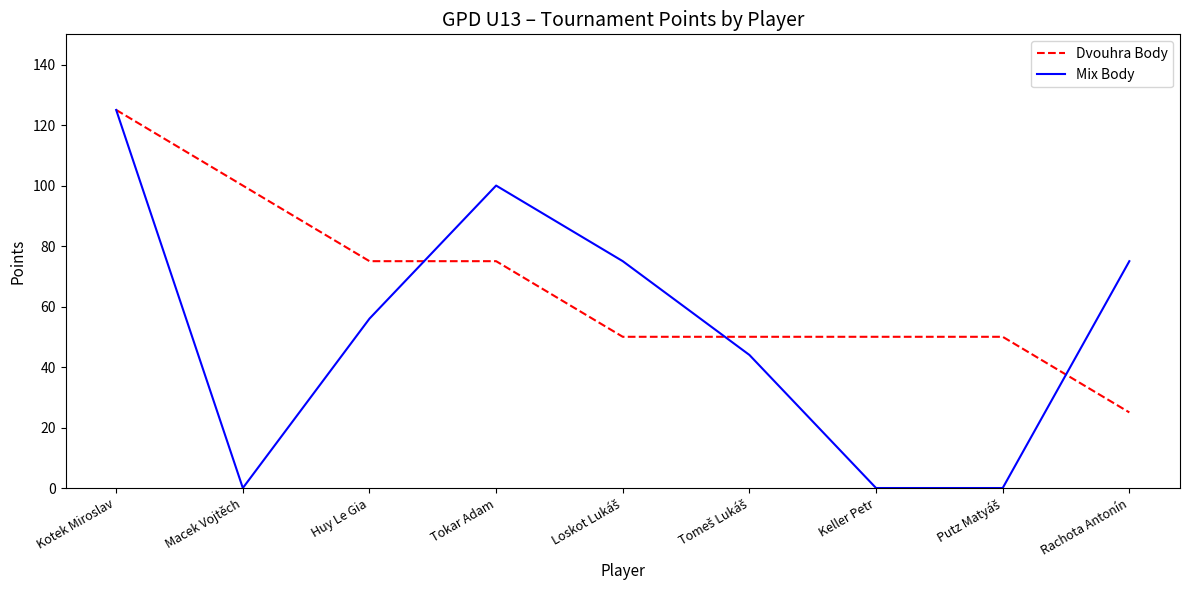

Is it true that Dvouhra Body equals 42 at Macek Vojtěch?

False